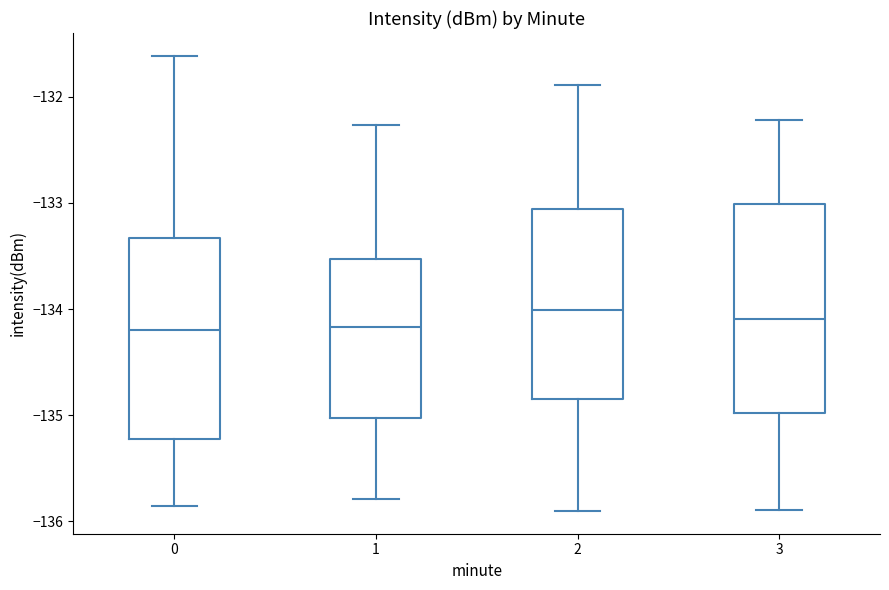

Reading left to right, read every box against the y-axis: the position of its median line, the range the box covers, and the ends of its whiskers. The values are not printed on the chart, so give them approximately, as read against the axis.

0: median -134.2, box -135.2 to -133.3, whiskers -135.9 to -131.6
1: median -134.2, box -135.0 to -133.5, whiskers -135.8 to -132.3
2: median -134.0, box -134.8 to -133.1, whiskers -135.9 to -131.9
3: median -134.1, box -135.0 to -133.0, whiskers -135.9 to -132.2